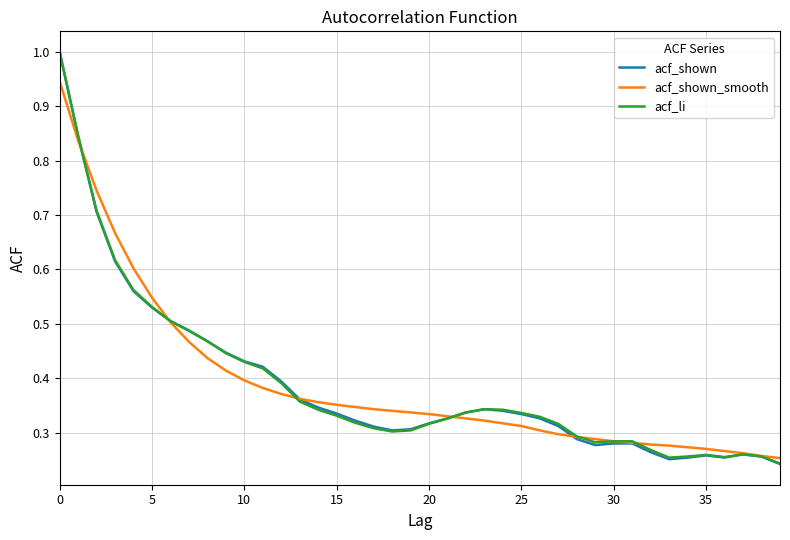

What are all the series names shown in the legend?

acf_shown, acf_shown_smooth, acf_li